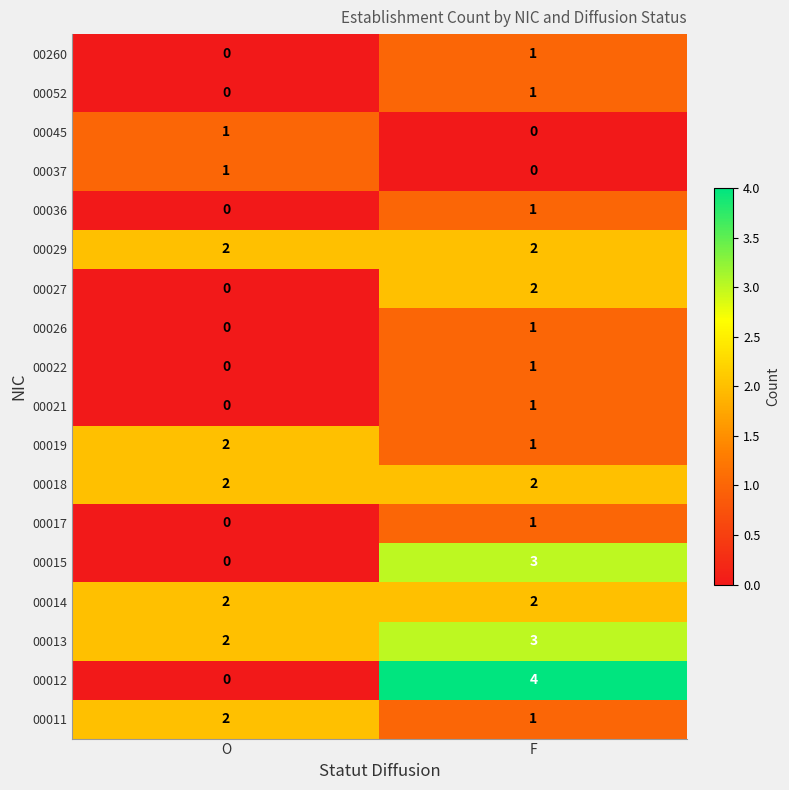

Which series has the largest total across all categories?

00013